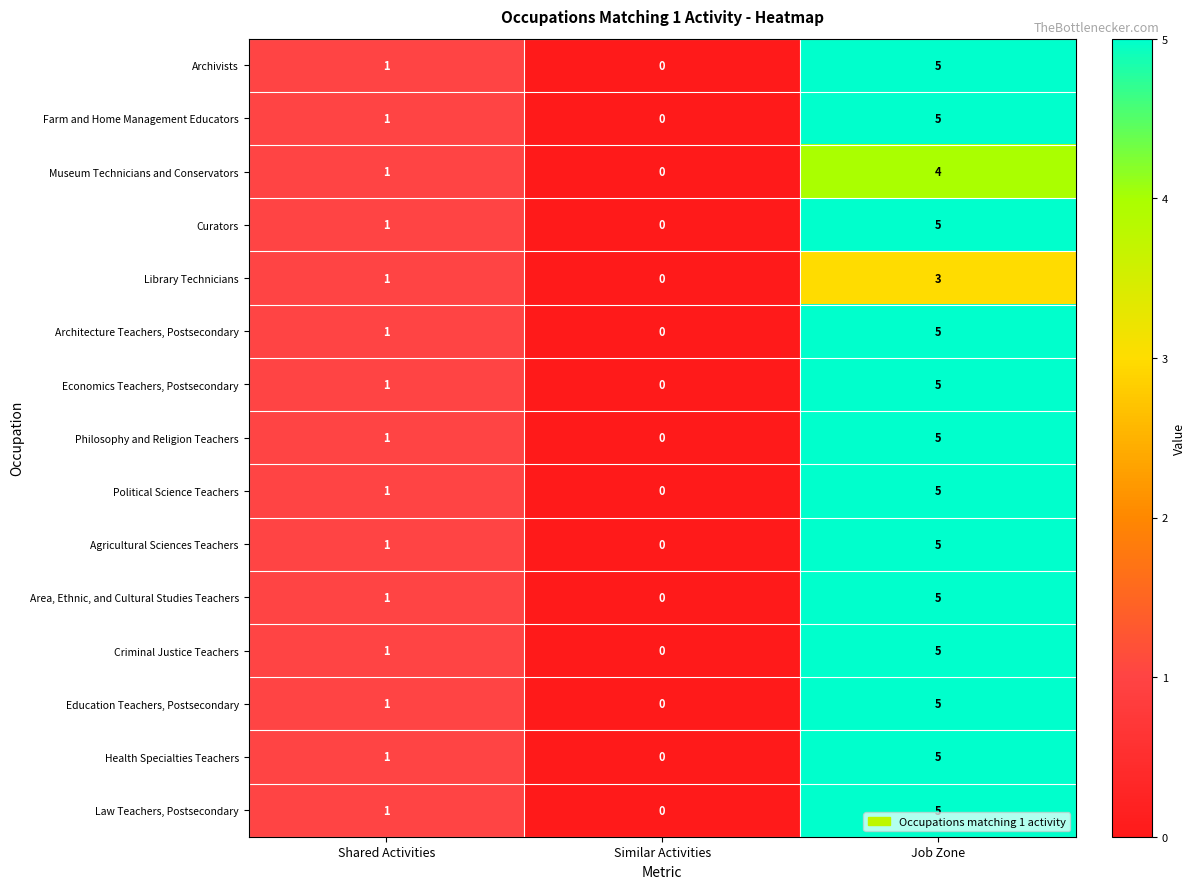

Which category has the lowest value in the Curators series?

Similar Activities